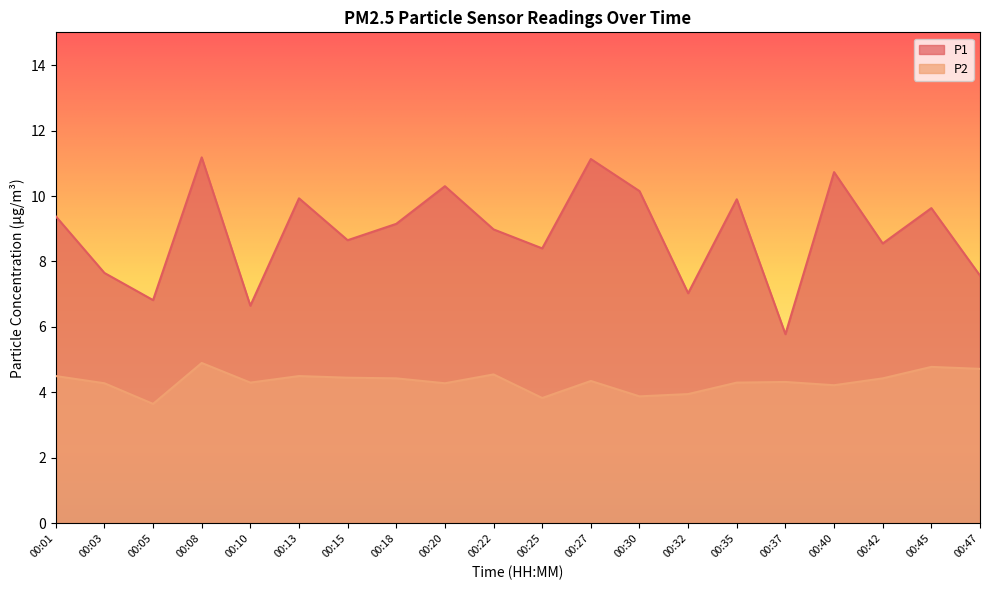

Does the chart display data point markers on the line(s)?

No